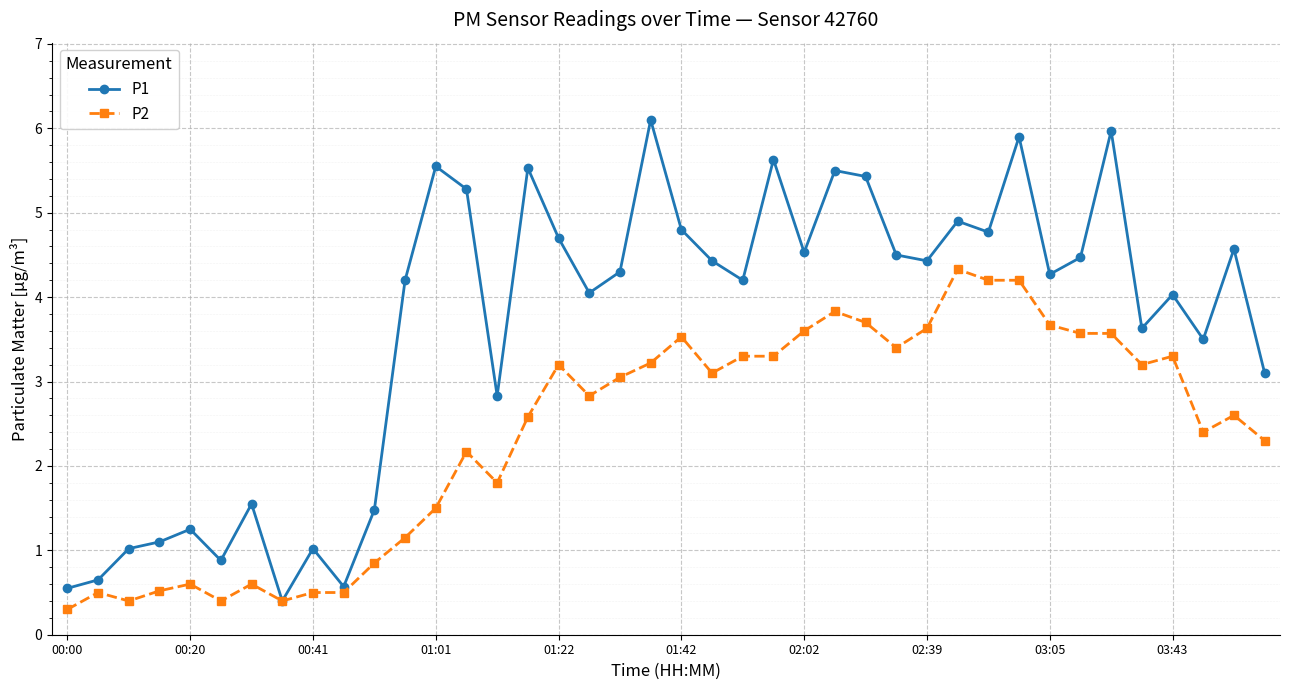

Which series has the largest range (max minus min)?

P1